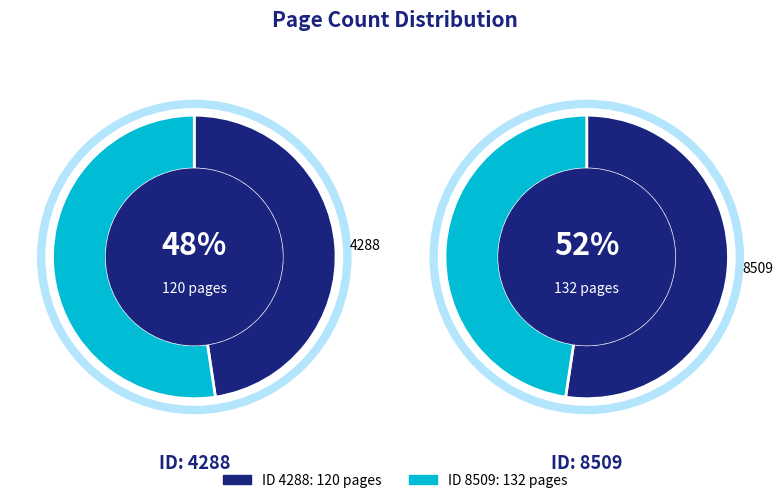

Does any single category account for the majority?

Yes